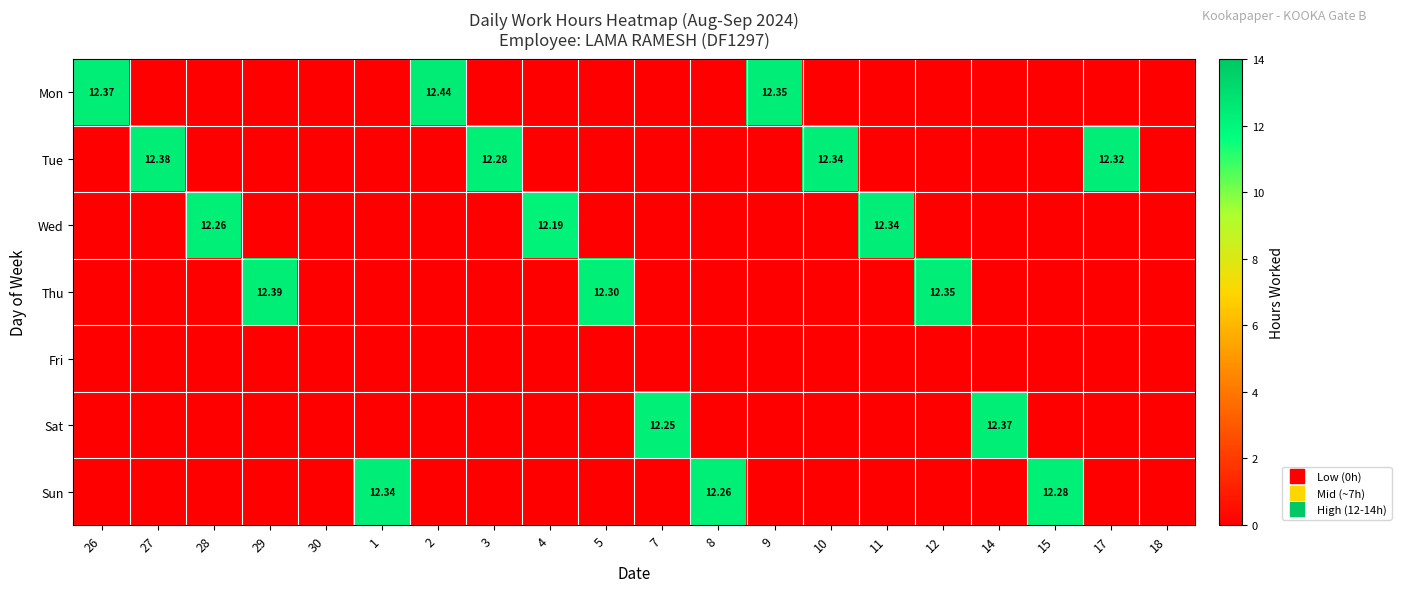

What is the total value across all series at 2?

12.4